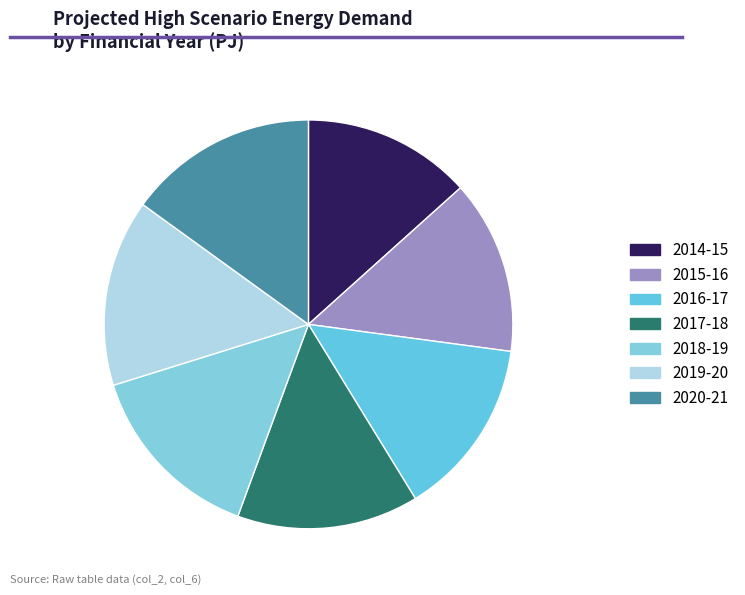

True or false: 2015-16 accounts for 14% of the total.

True